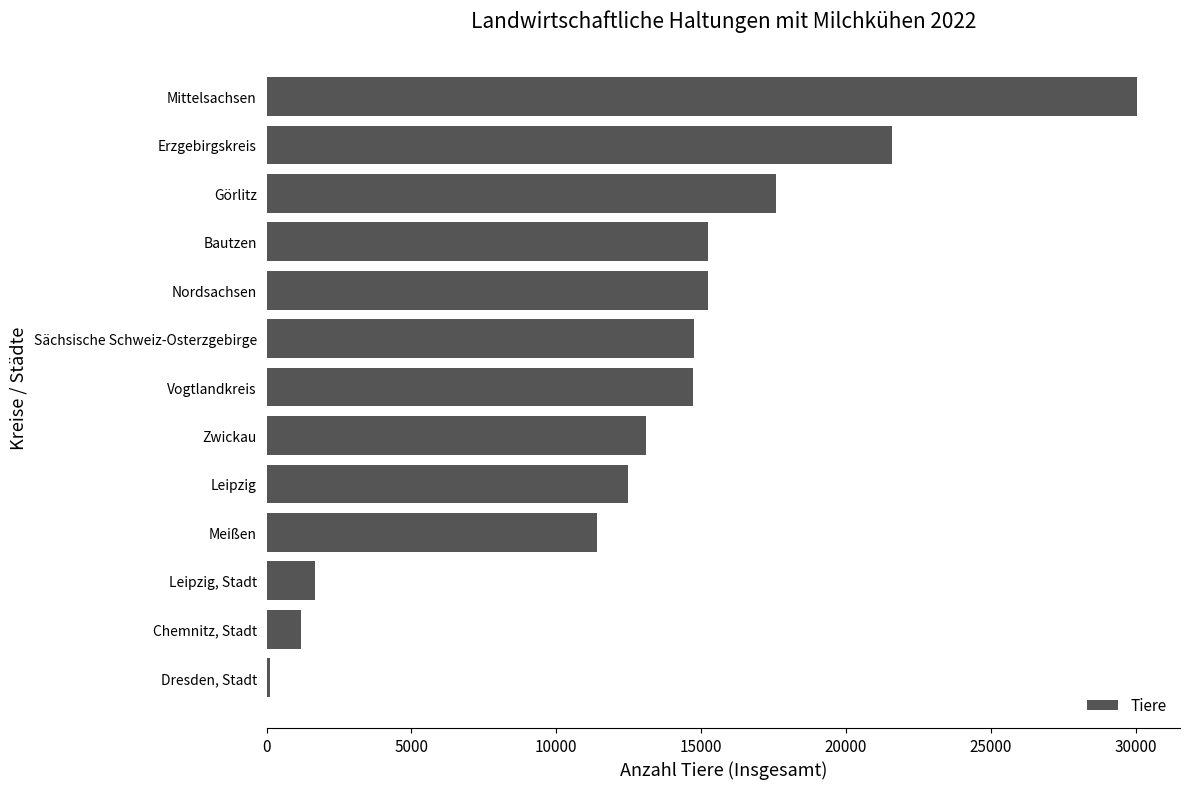

List the labels in order of value, smallest first.

Dresden, Stadt, Chemnitz, Stadt, Leipzig, Stadt, Meißen, Leipzig, Zwickau, Vogtlandkreis, Sächsische Schweiz-Osterzgebirge, Nordsachsen, Bautzen, Görlitz, Erzgebirgskreis, Mittelsachsen